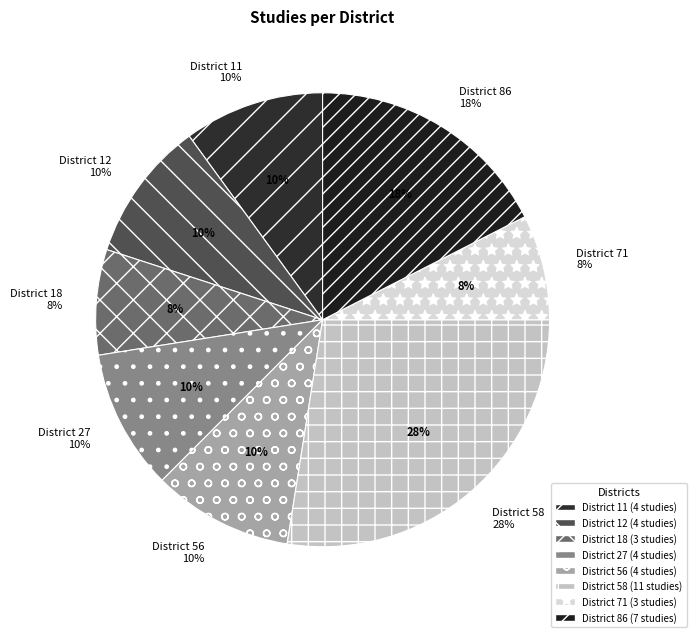

What is the change in value from 18 to 58?

+8